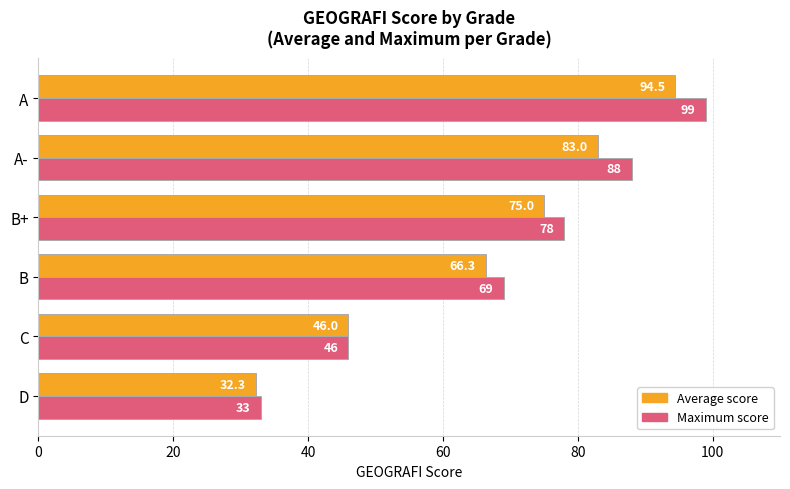

At how many categories does at least one series exceed 48?

4